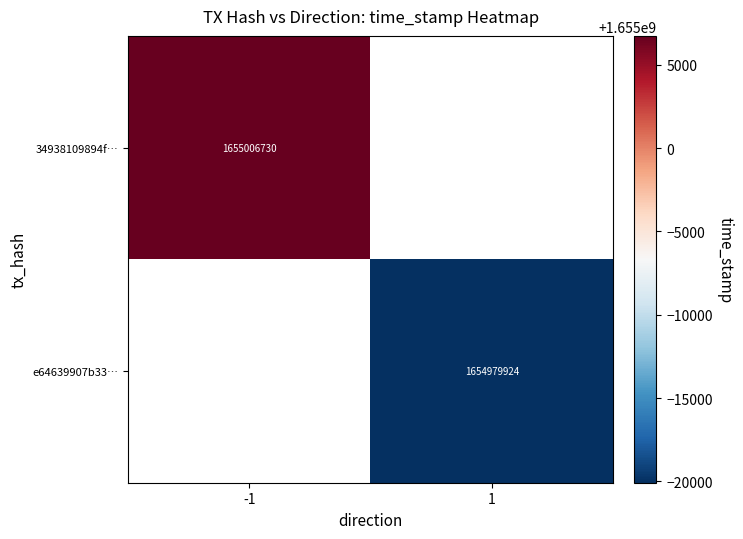

The 34938109894f… series shows 1655006730 at -1. True or false?

True